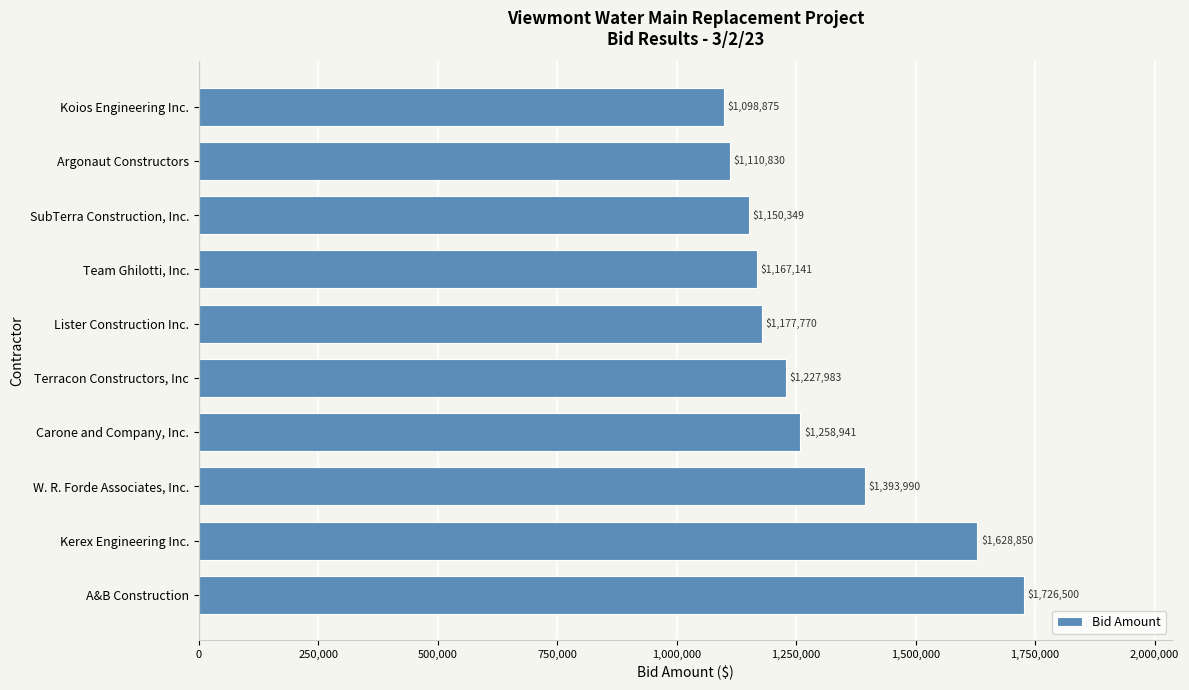

What is the sum of the values at Argonaut Constructors and A&B Construction?

2837330